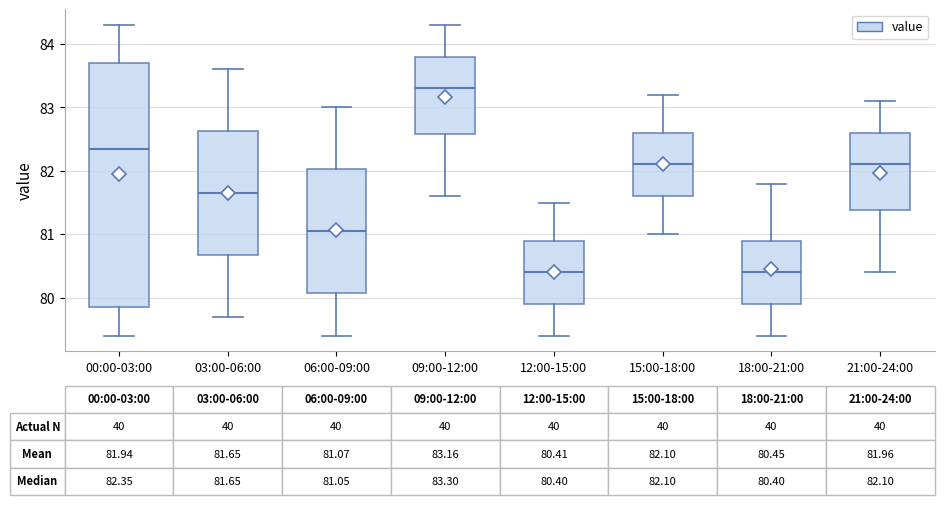

Which box is the tallest, from its lower edge to its upper edge?

00:00-03:00